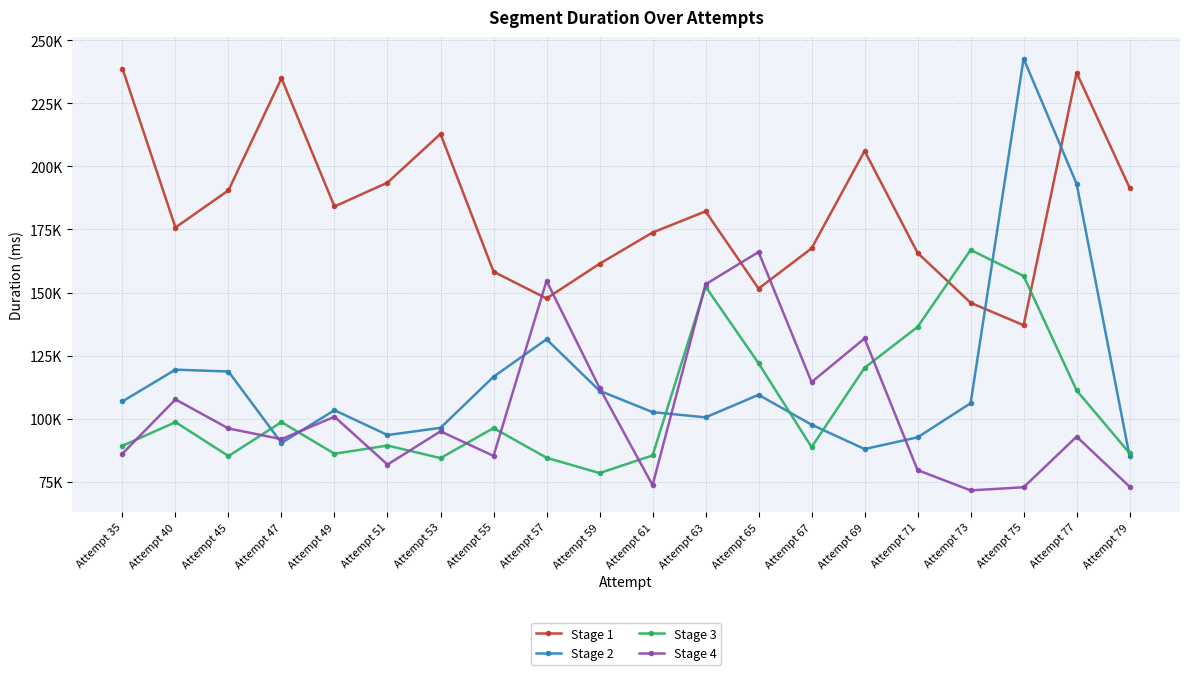

True or false: Stage 2 has more than 2 points higher than both neighbors.

True